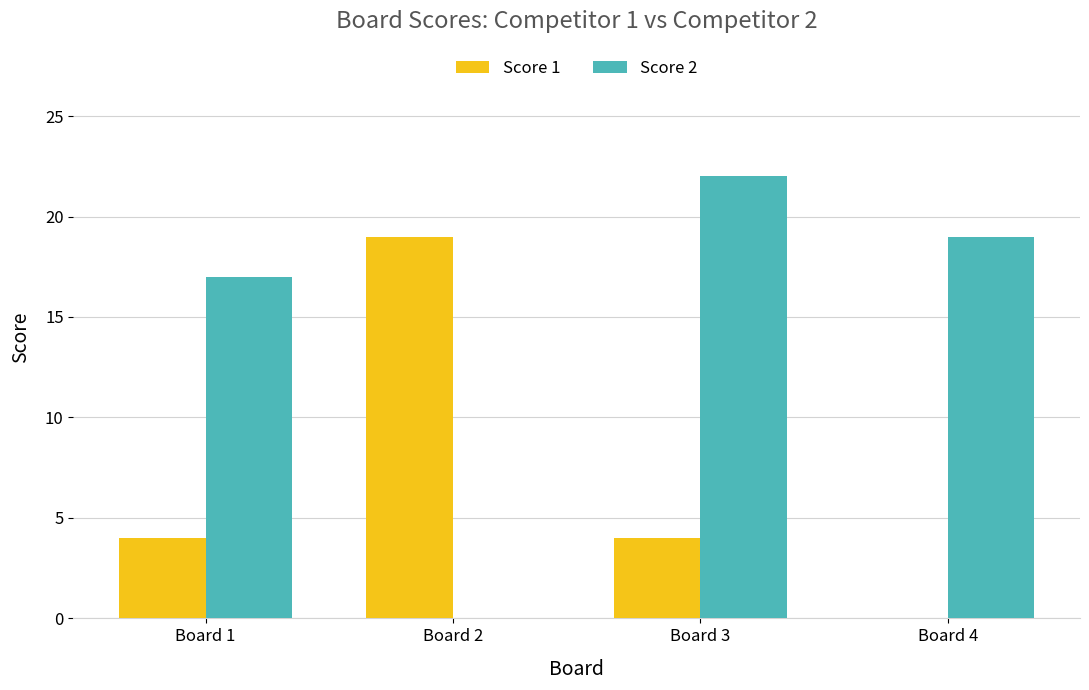

At which category is the sum across all series the highest?

Board 3